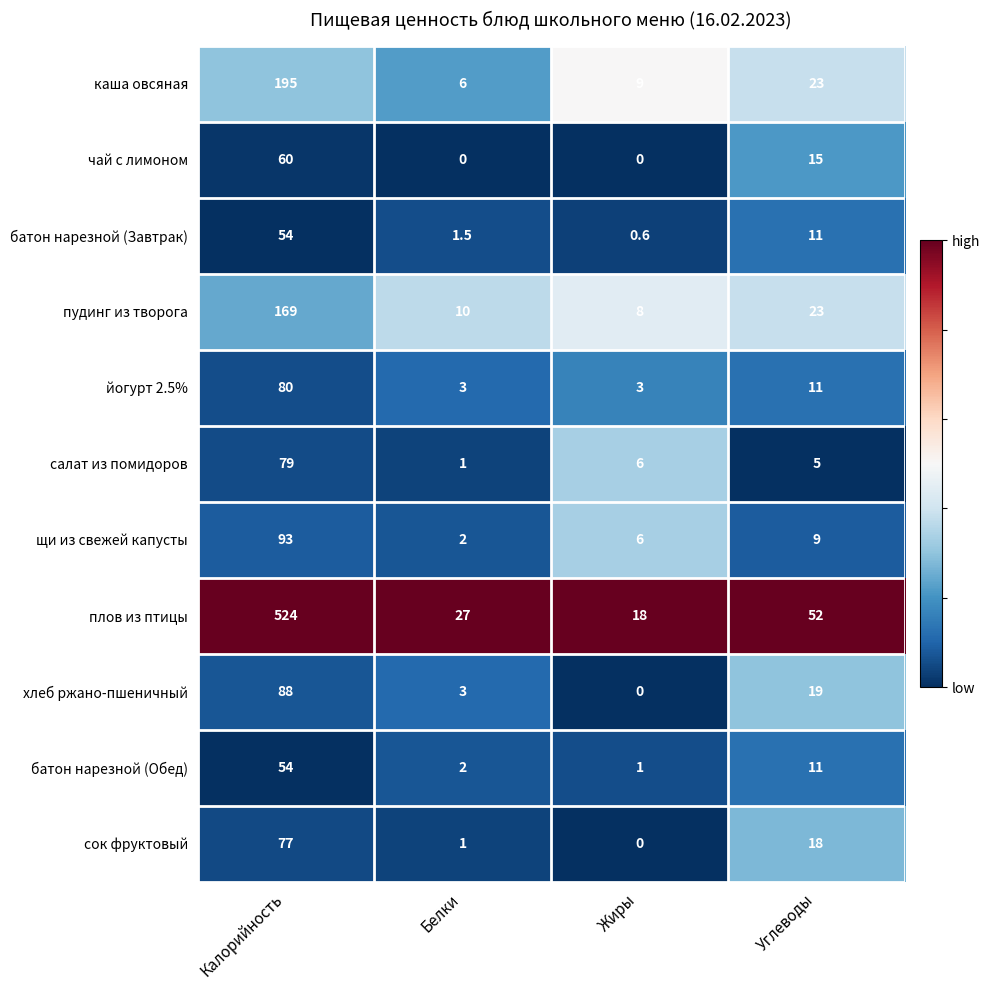

True or false: щи из свежей капусты has a value of 93.0 at Калорийность.

True